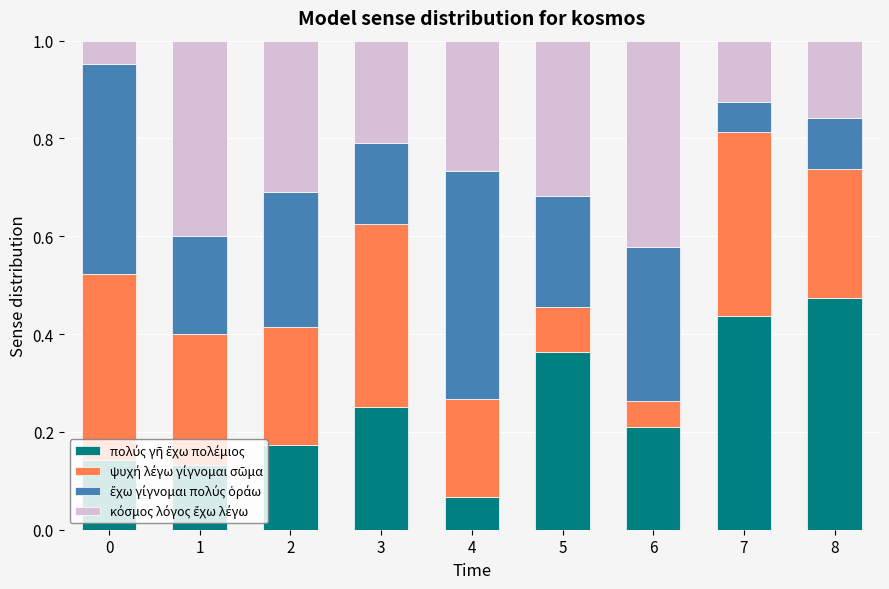

What is the total value across all series at 2?

1.0